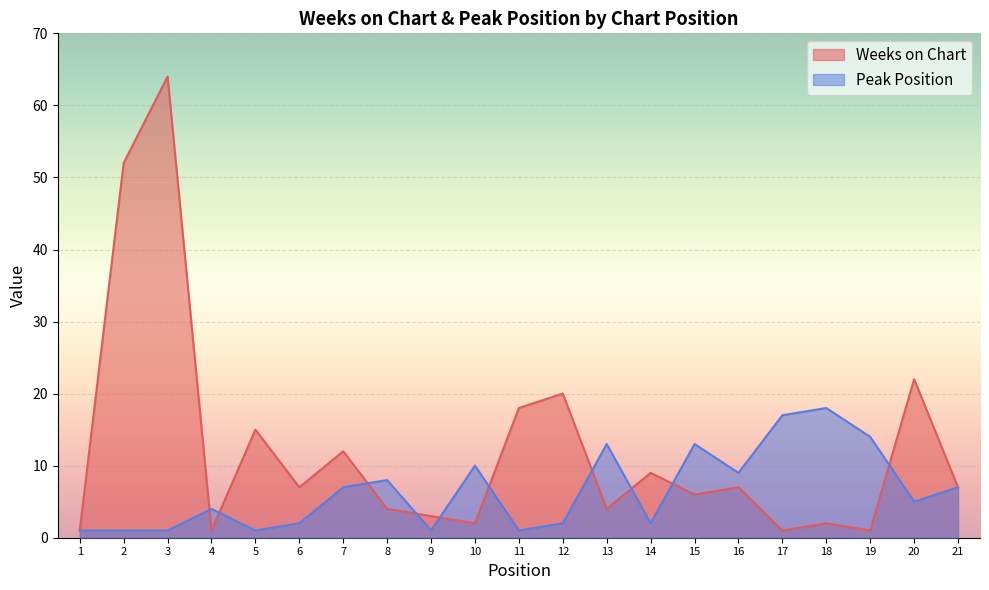

The Peak Position series shows 13 at 8. True or false?

False